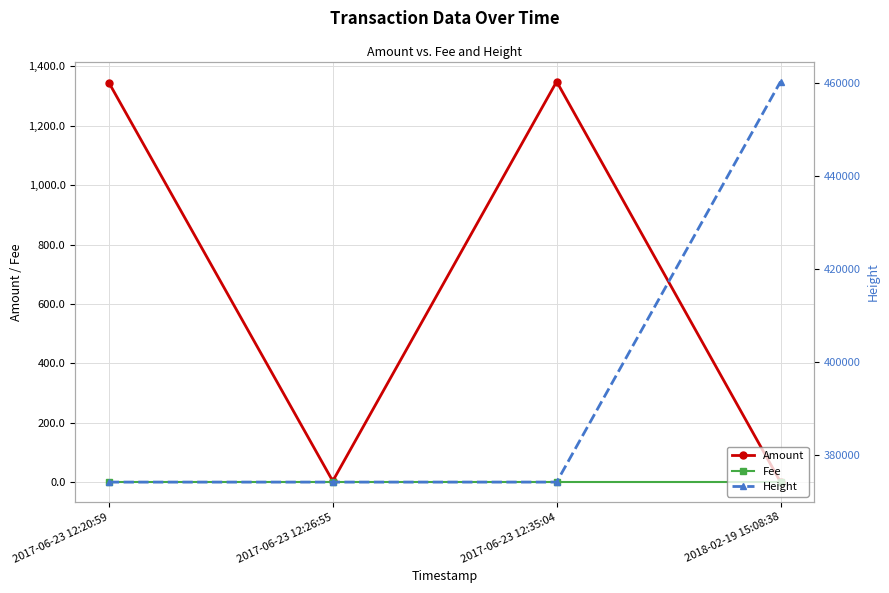

What is the lowest value of the Height series?

374181.0